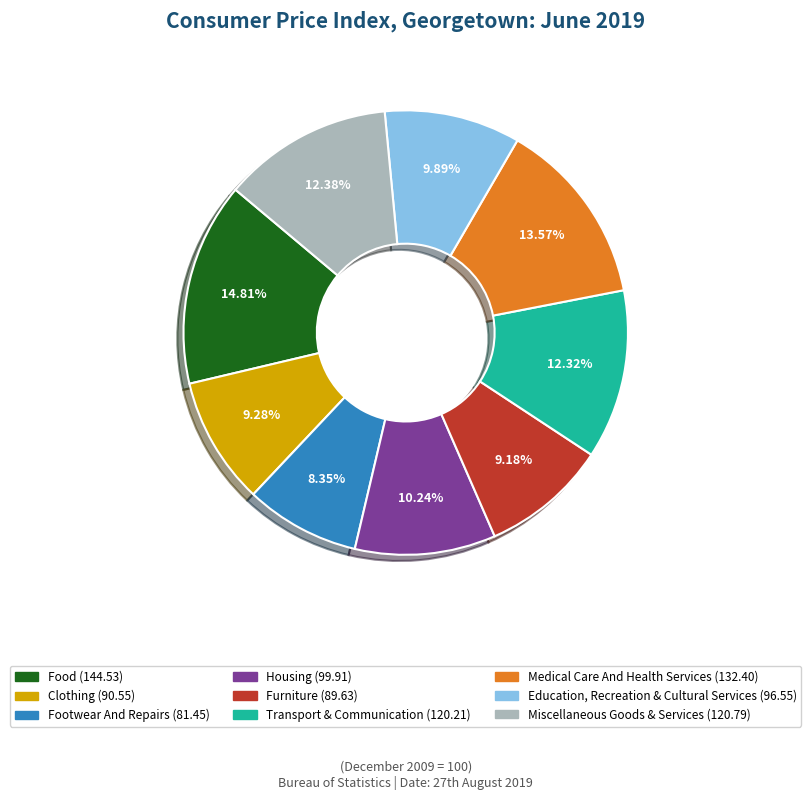

What percentage is the Miscellaneous Goods & Services slice, to the nearest percent?

12%